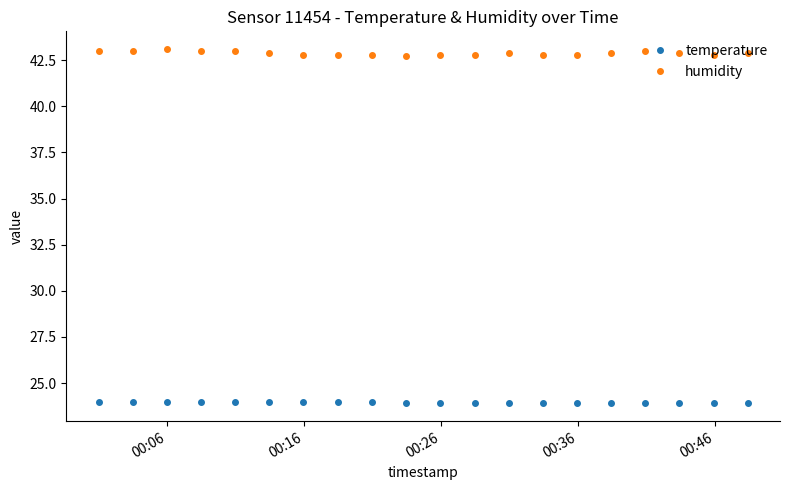

What is the greatest value displayed?

43.1